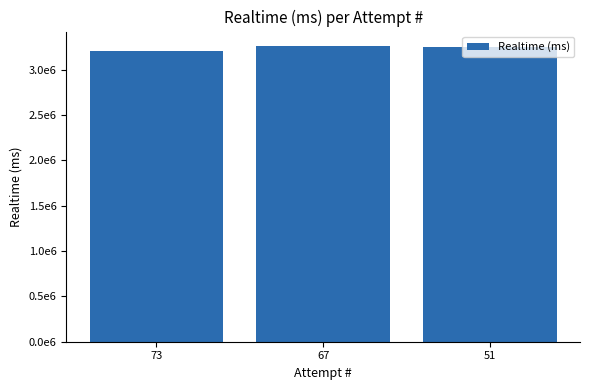

Reading right to left, extract all data points from this chart.

51=3248193	67=3257293	73=3207505